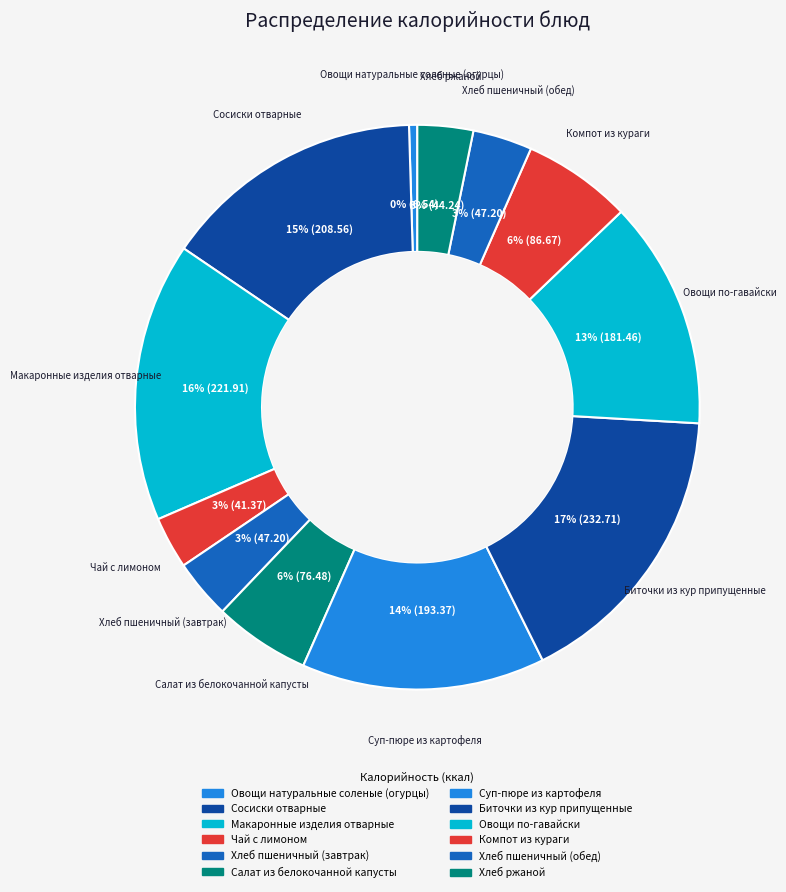

Which category has the smallest portion of the pie?

Овощи натуральные соленые (огурцы)